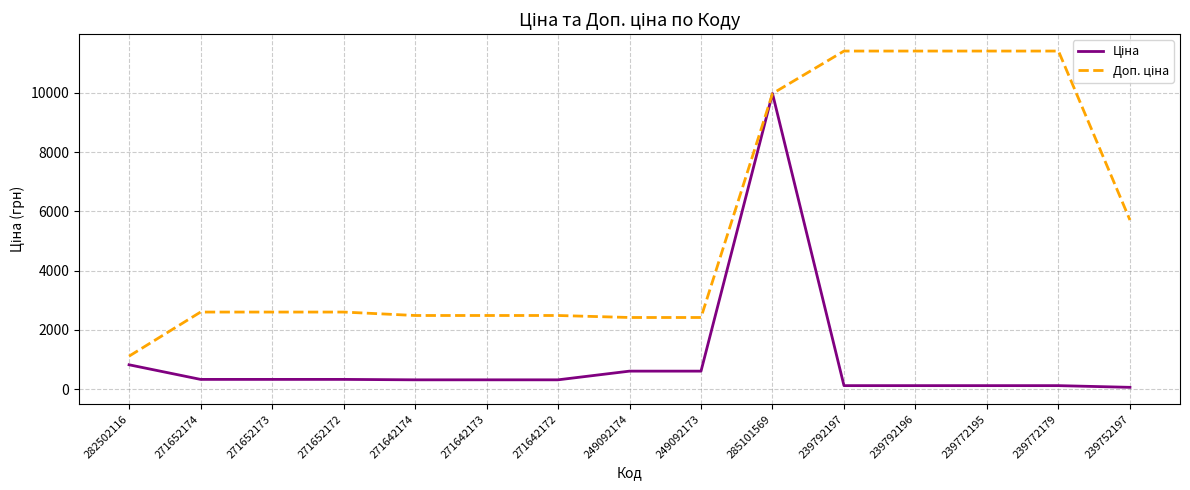

What is the total value across all series at 271642173?

2792.7